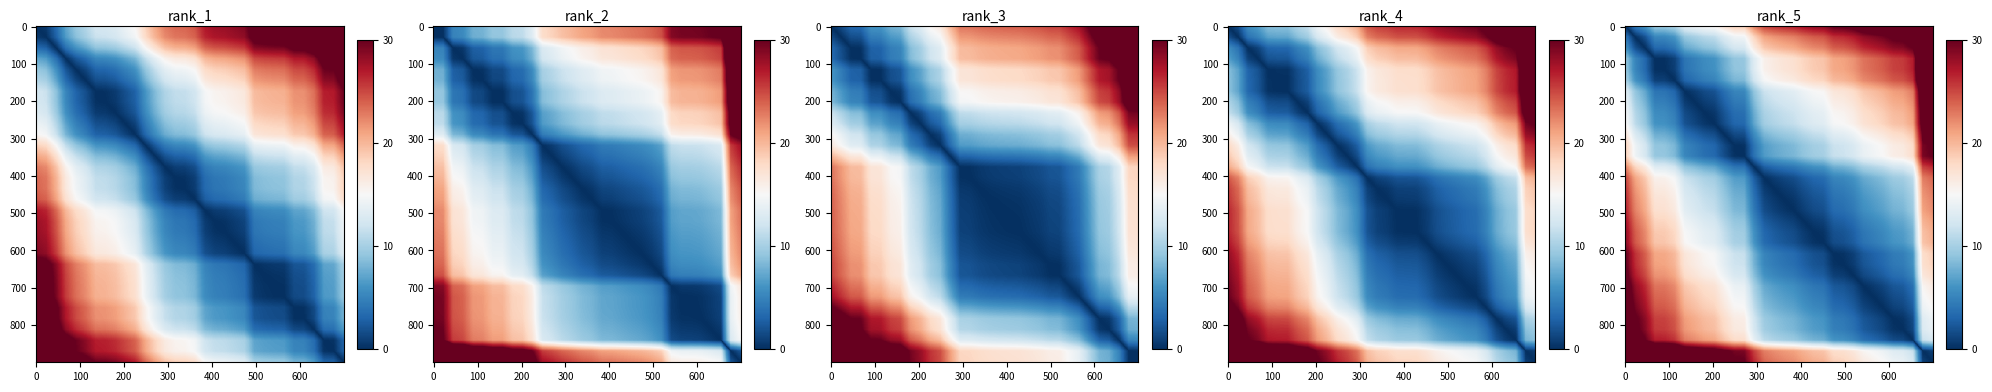

Is it true that CA equals -48.0 at 0?

False